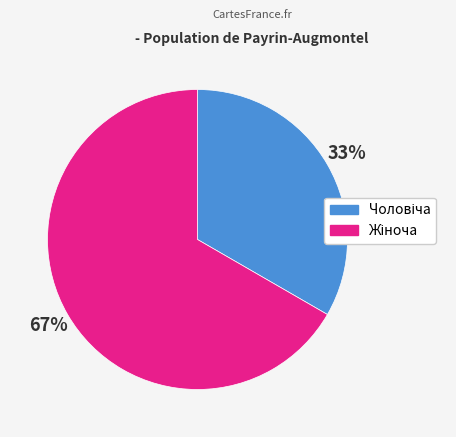

Is there a majority slice in this chart?

Yes